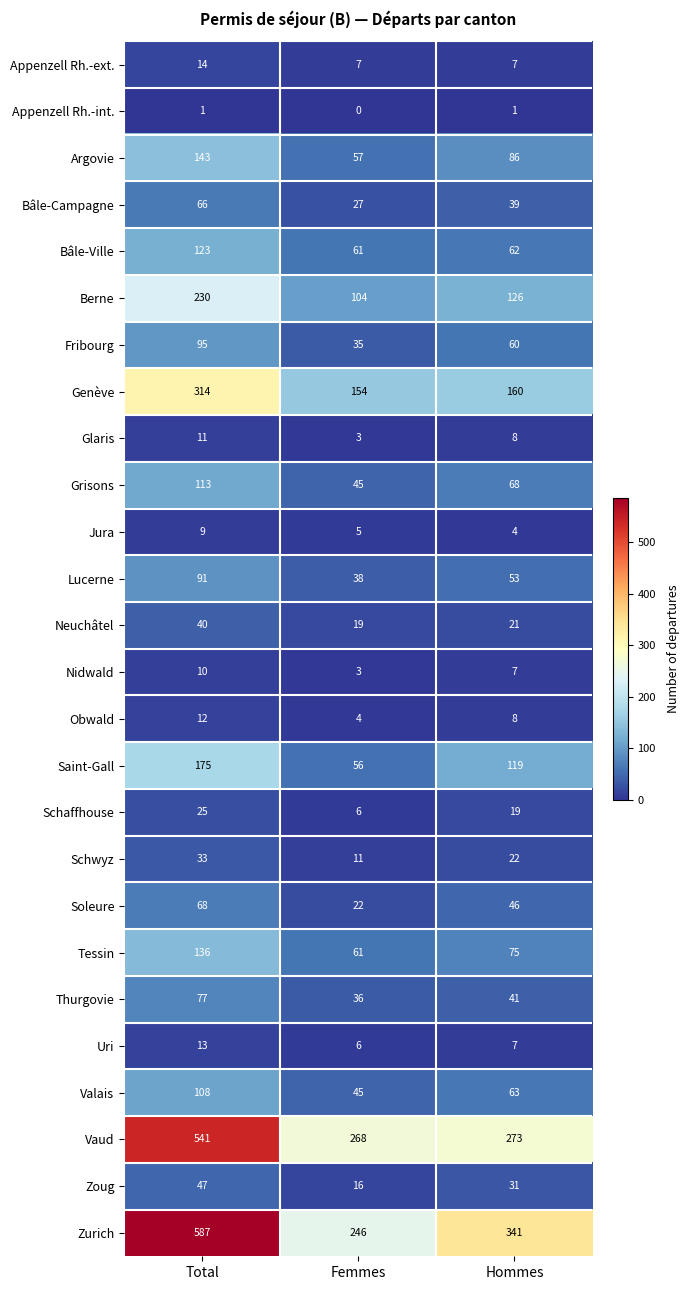

At which label does Bâle-Ville first exceed 62?

Total